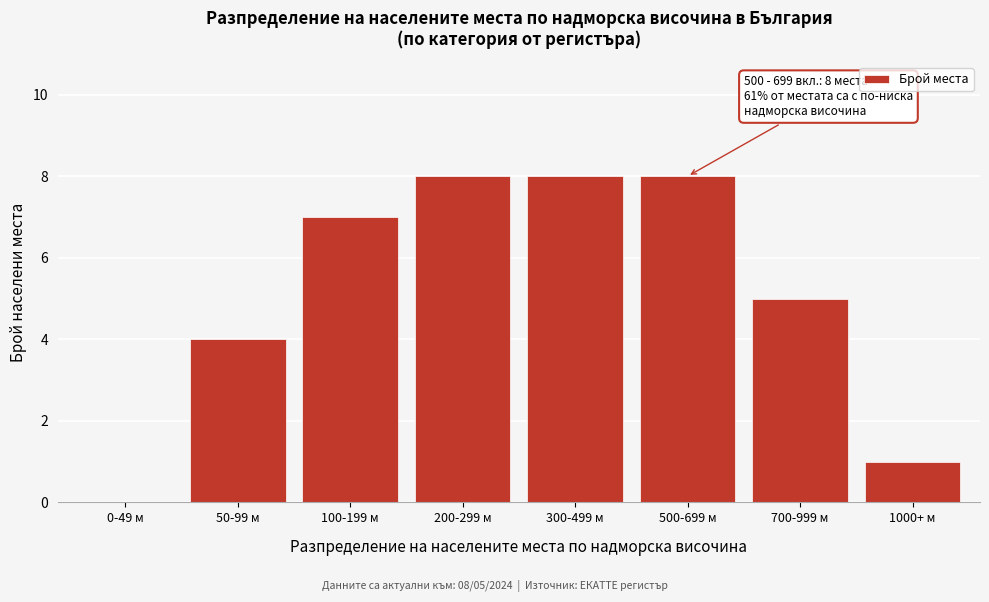

Reading left to right, extract all data points from this chart.

0-49 м=0	50-99 м=4	100-199 м=7	200-299 м=8	300-499 м=8	500-699 м=8	700-999 м=5	1000+ м=1